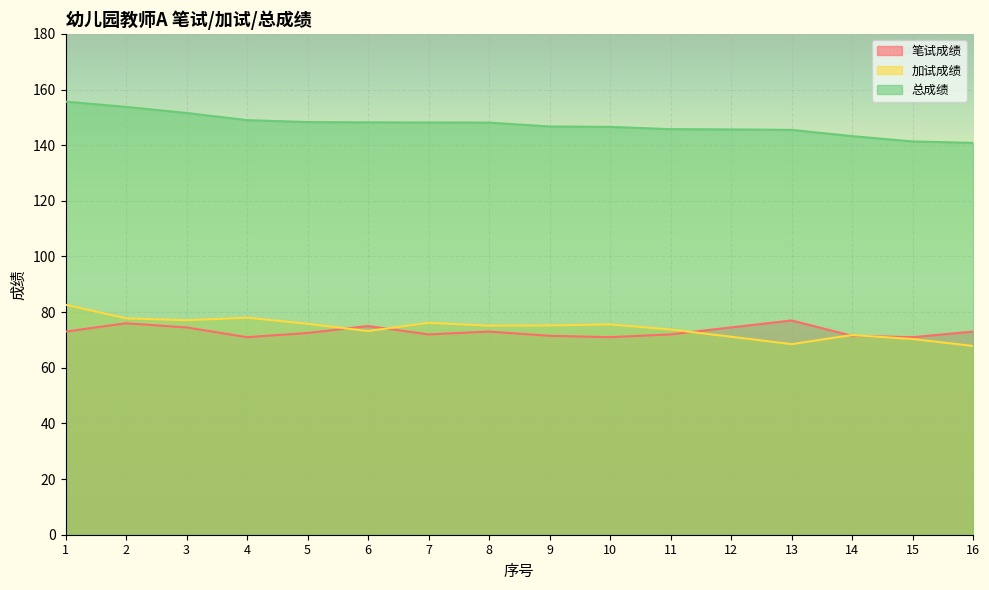

Reading right to left, transcribe all the data shown in this chart.

笔试成绩: 73.0	71.0	71.5	77.0	74.5	72.0	71.0	71.5	73.0	72.0	75.0	72.5	71.0	74.5	76.0	73.0
加试成绩: 67.8	70.3	71.8	68.5	71.2	73.8	75.6	75.2	75.1	76.2	73.2	75.8	78.0	77.1	77.8	82.7
总成绩: 140.8	141.3	143.3	145.5	145.7	145.8	146.6	146.7	148.1	148.2	148.2	148.3	149.0	151.6	153.8	155.7